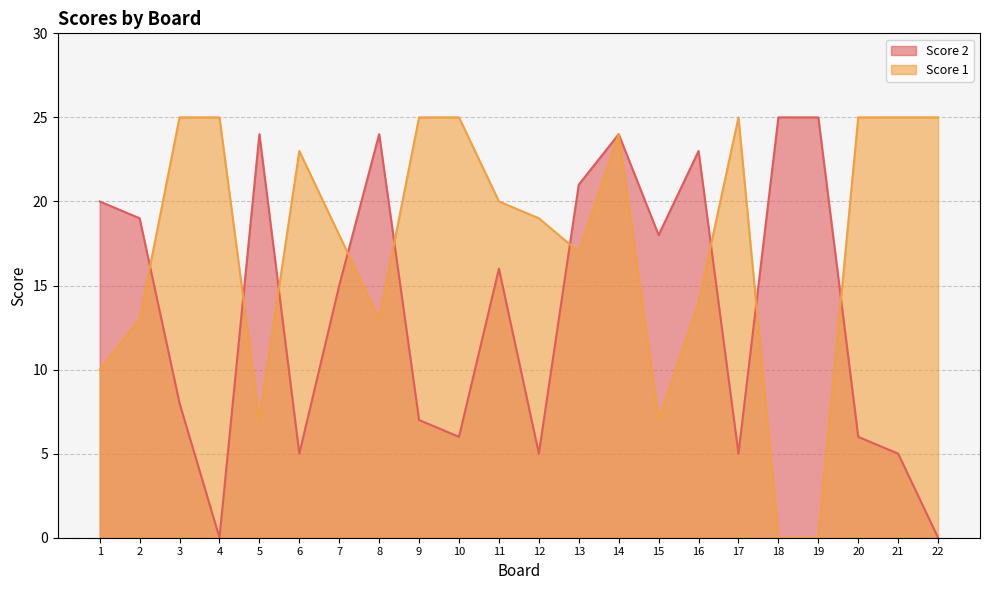

What is the maximum value shown in the chart?

25